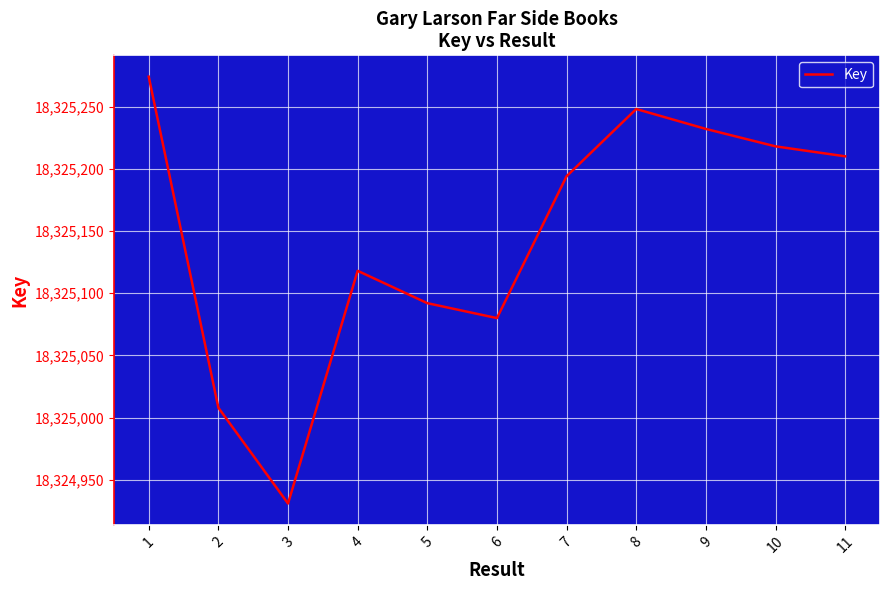

How many lines are shown in the chart?

1